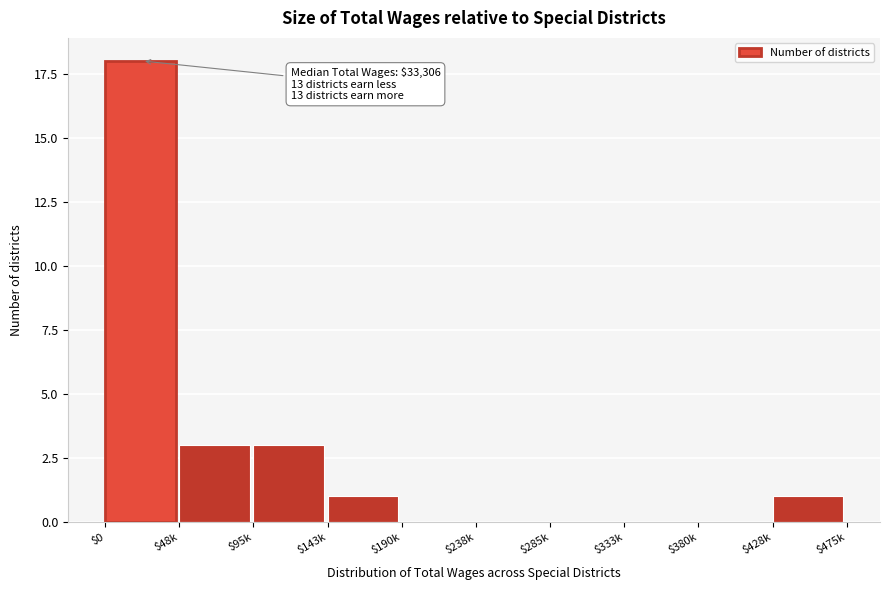

At which category does the chart reach its peak across all series?

$0